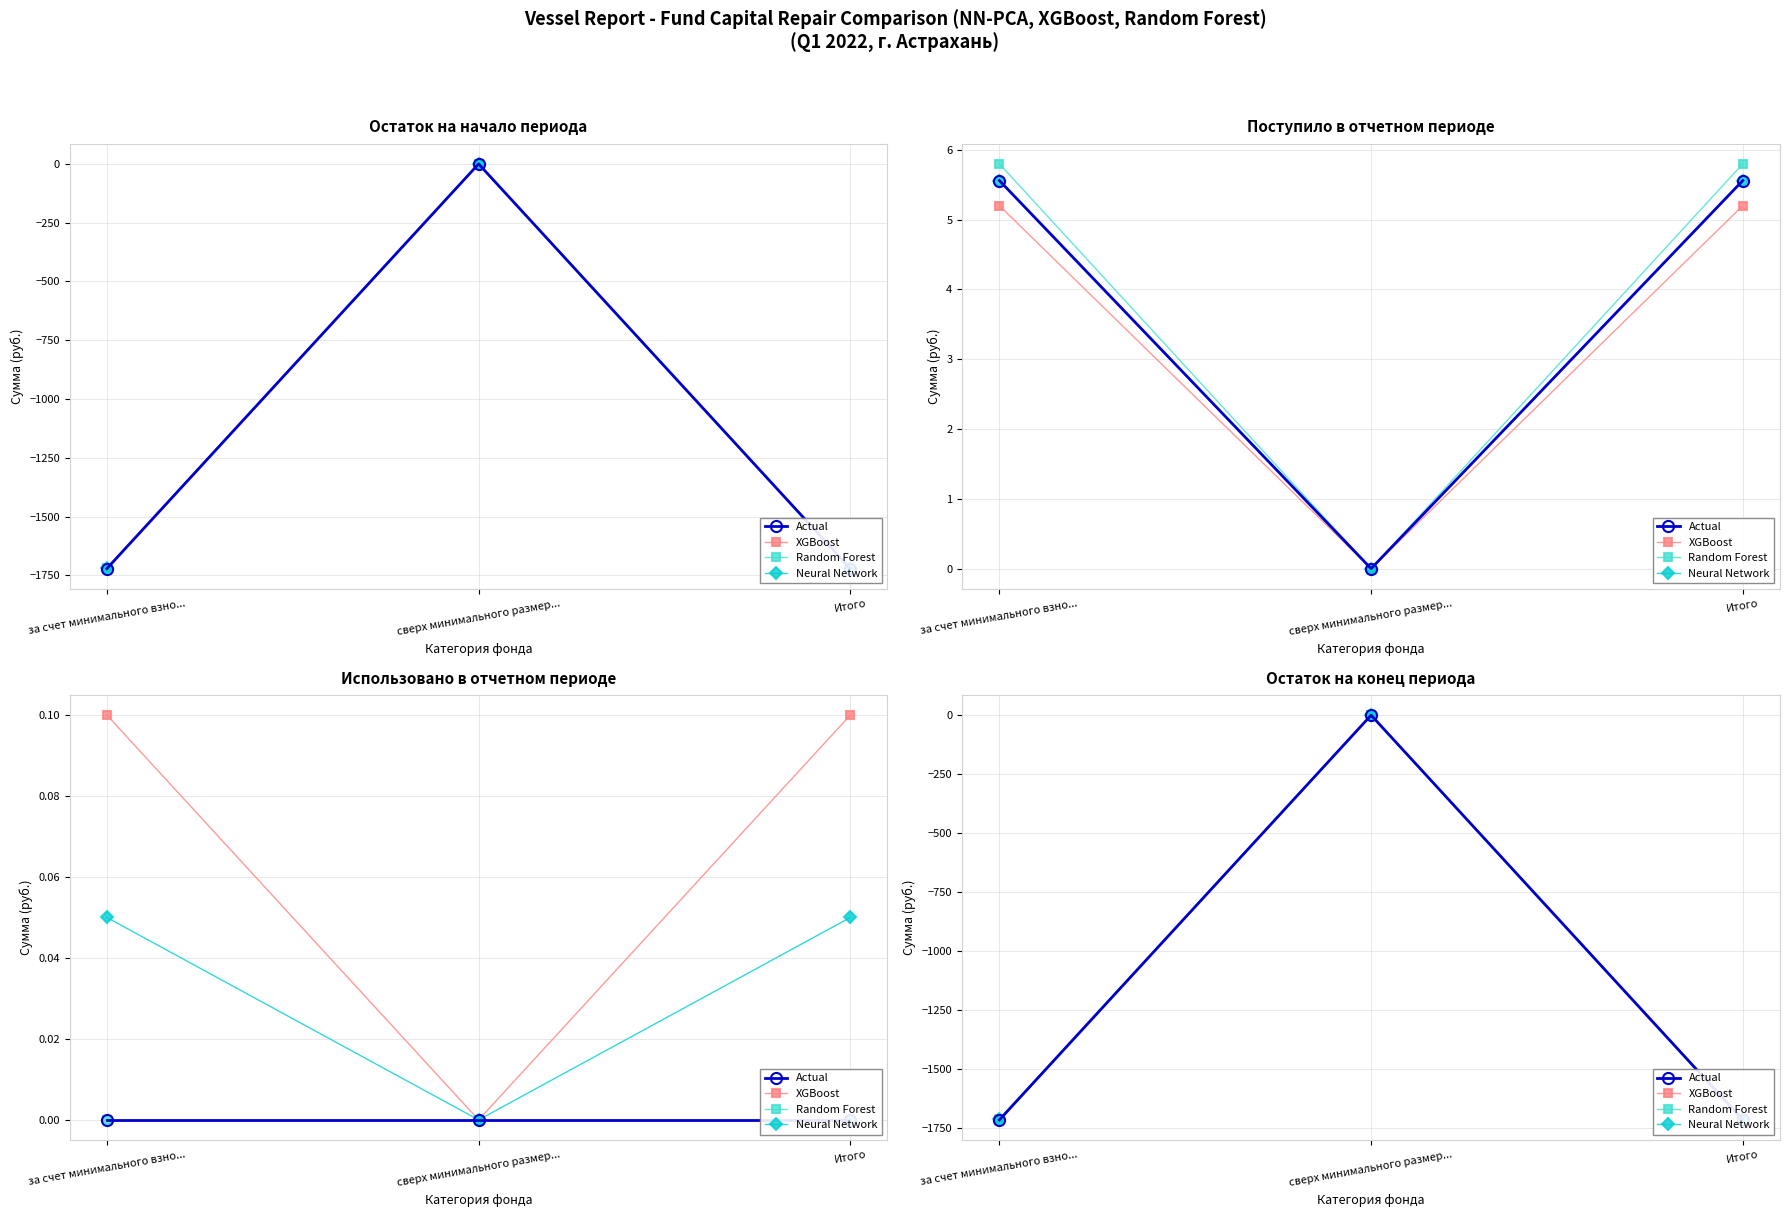

What is the spread (max minus min) of values at сверх минимального размер...?

0.5